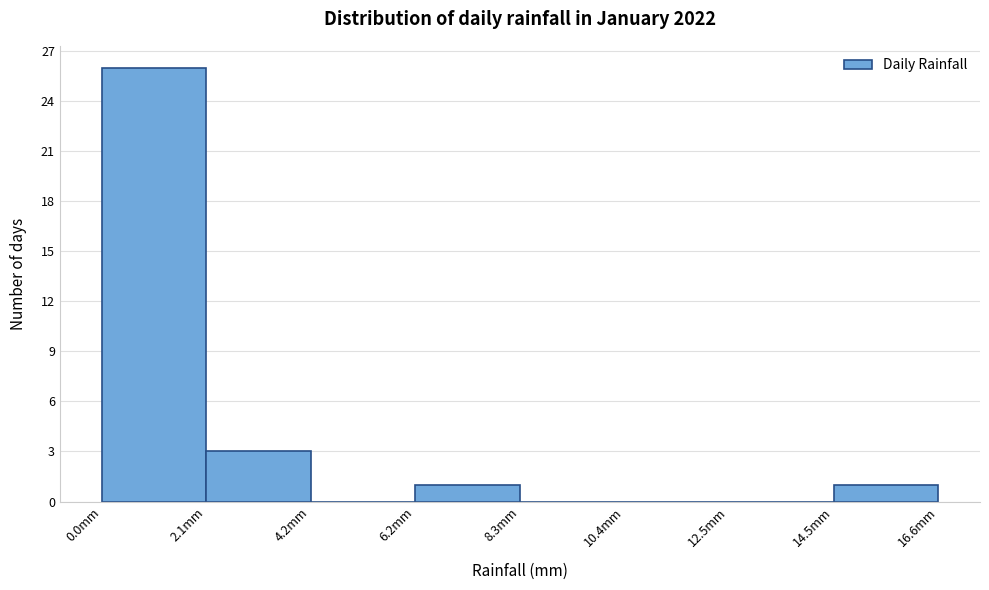

How tall is the bar that spans 14.5 to 16.5 on the x-axis? Neither the bar edges nor the heights are printed on the chart, so give them approximately, as read against the axes.

1